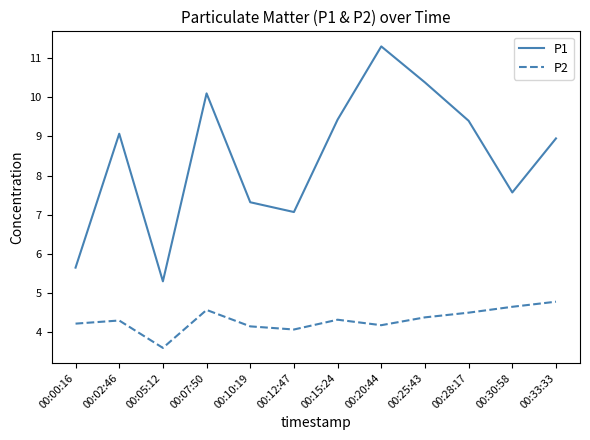

True or false: P1 has a value of 1.4 at 00:00:16.

False